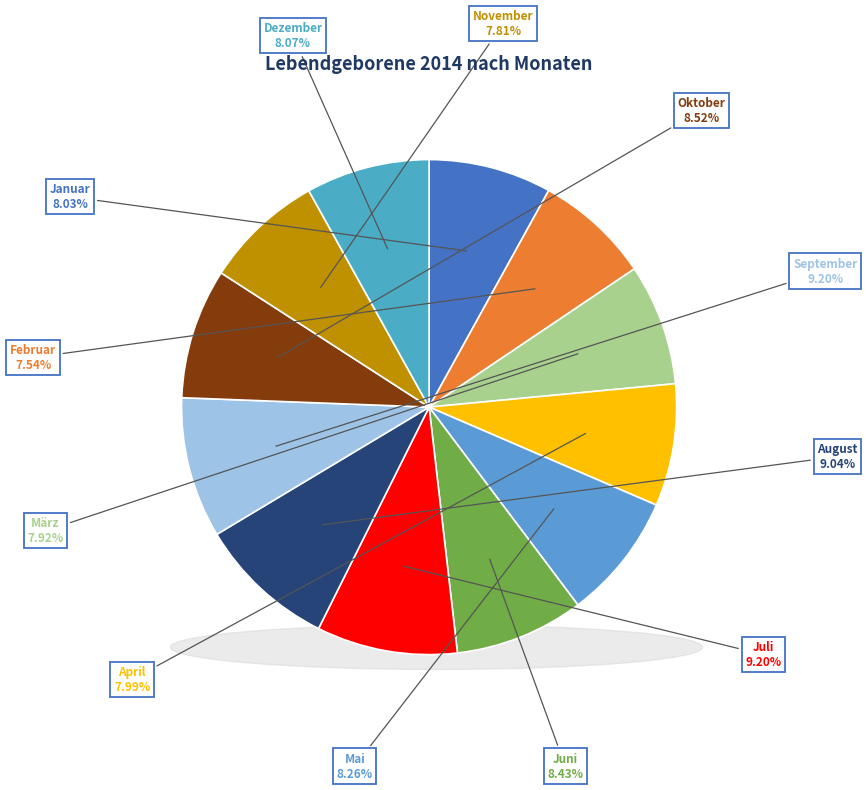

What percentage is NOT represented by Oktober?

91.5%